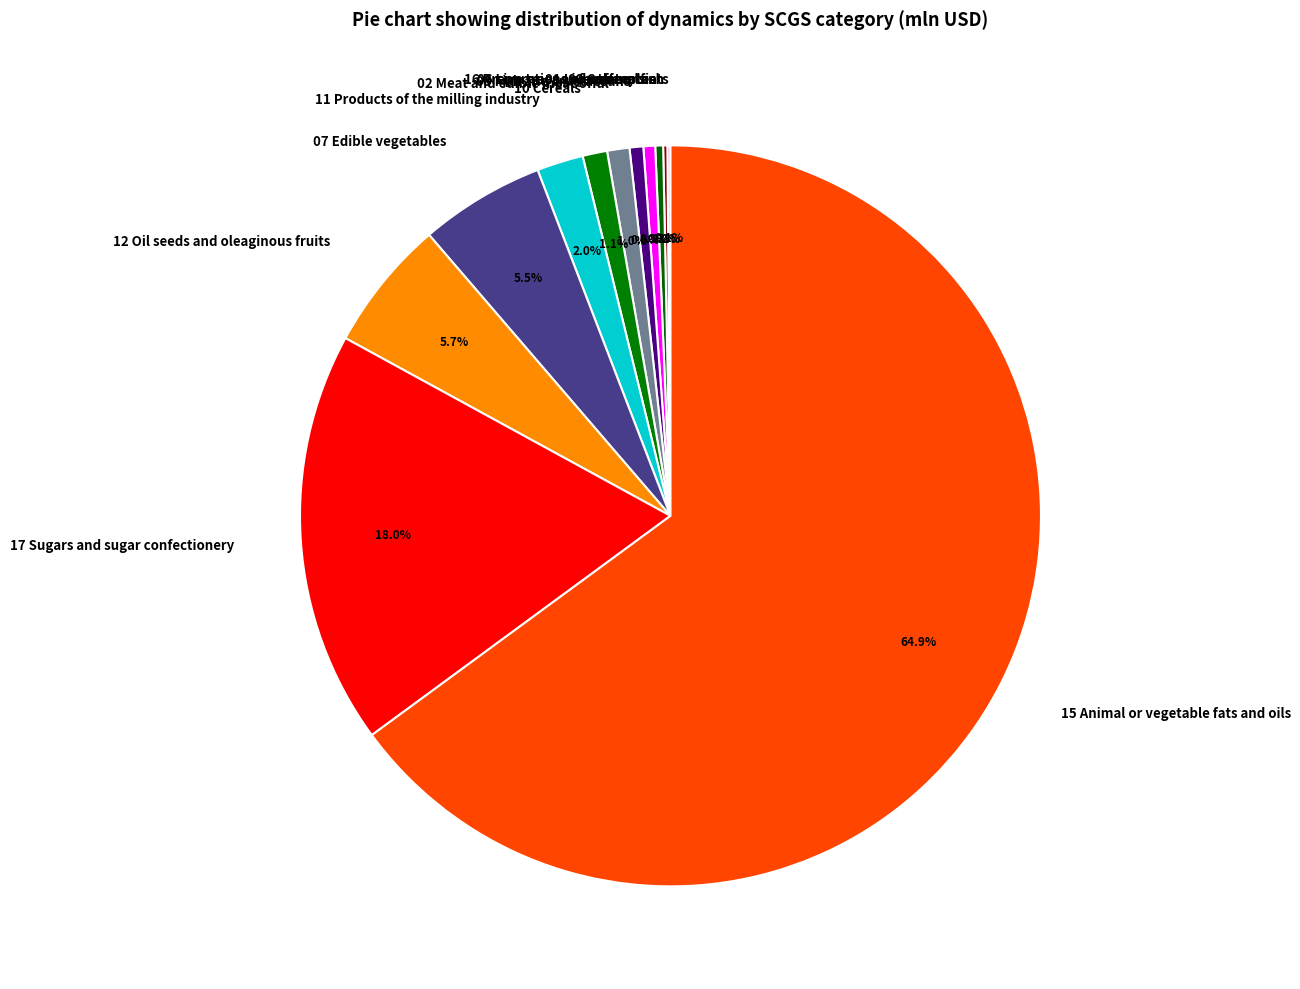

Approximately how many times larger is the value at 09 Coffee, tea compared to 07 Edible vegetables?

0.1